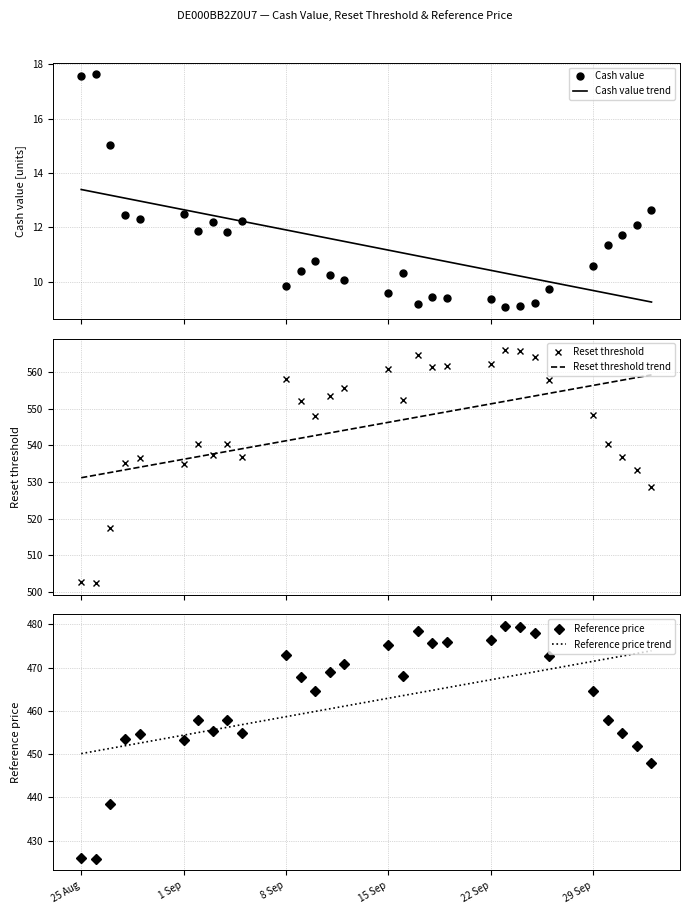

What is the highest value of the Reference price series?

479.6